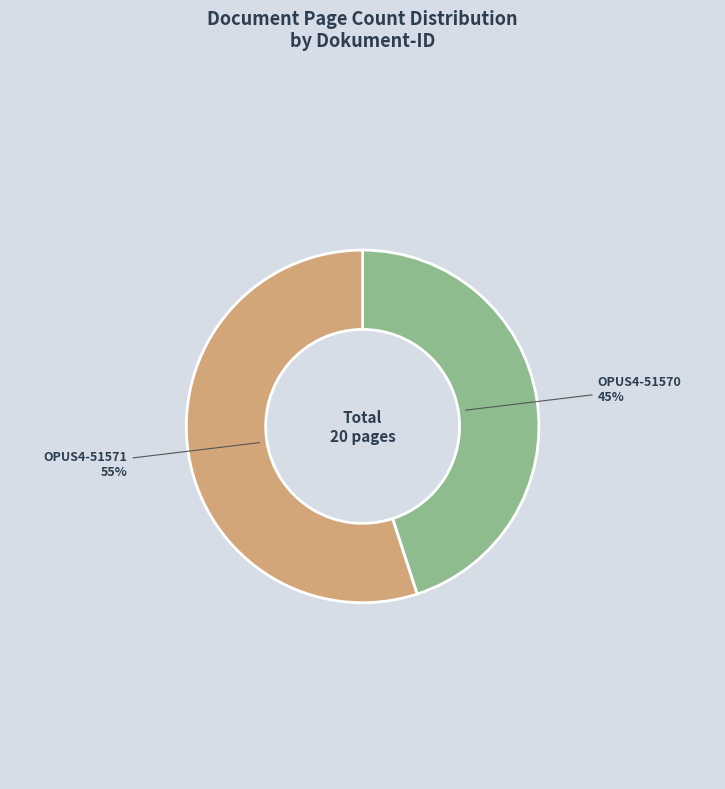

Which slice is the largest?

OPUS4-51571